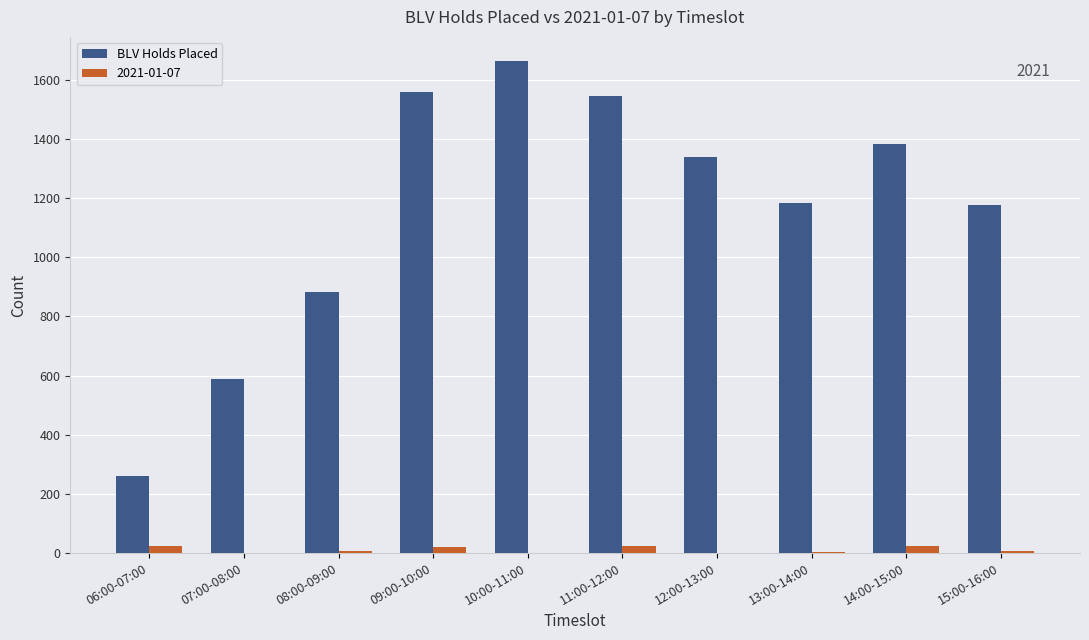

At which label is BLV Holds Placed closest to 962?

08:00-09:00